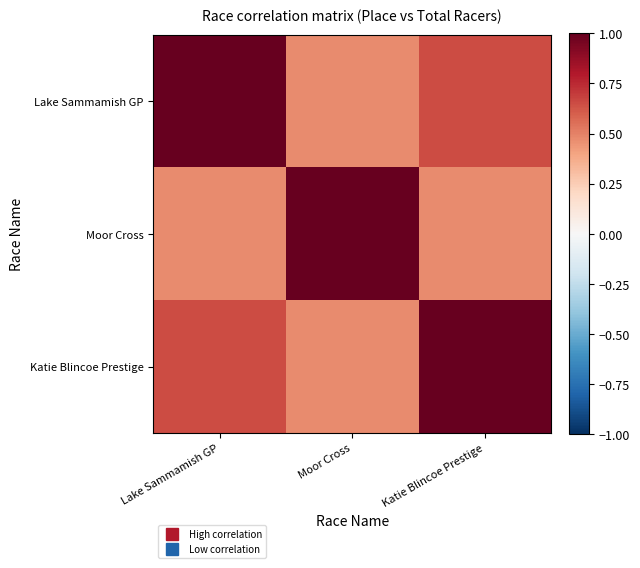

List the series in order of their peak value, highest first.

Lake Sammamish GP, Moor Cross, Katie Blincoe Prestige